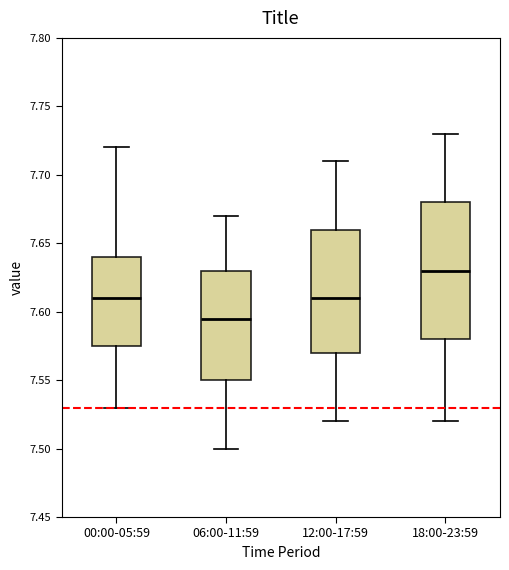

Which box has the lowest median line?

06:00-11:59